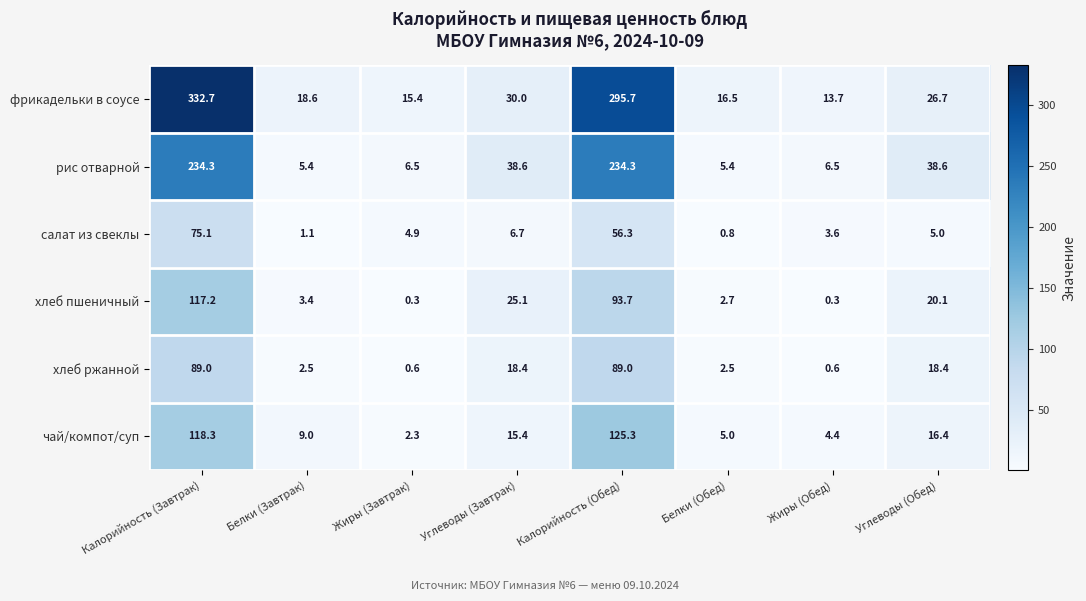

At which label does рис отварной first exceed 38?

Калорийность (Завтрак)